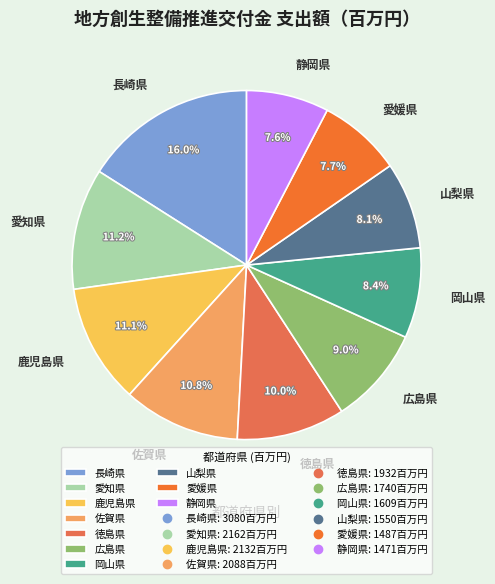

What is the largest slice in the pie chart?

長崎県